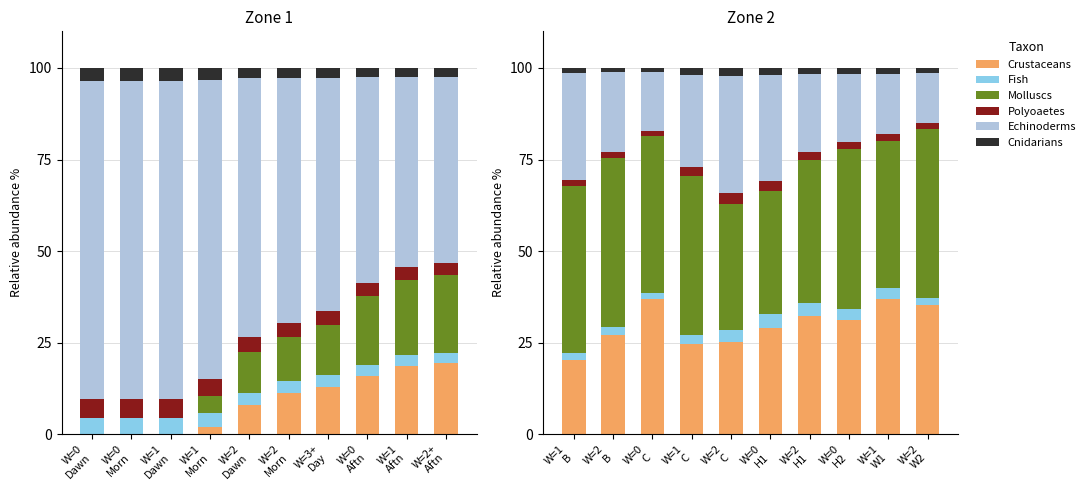

How many values in the Molluscs series are below 43?

5